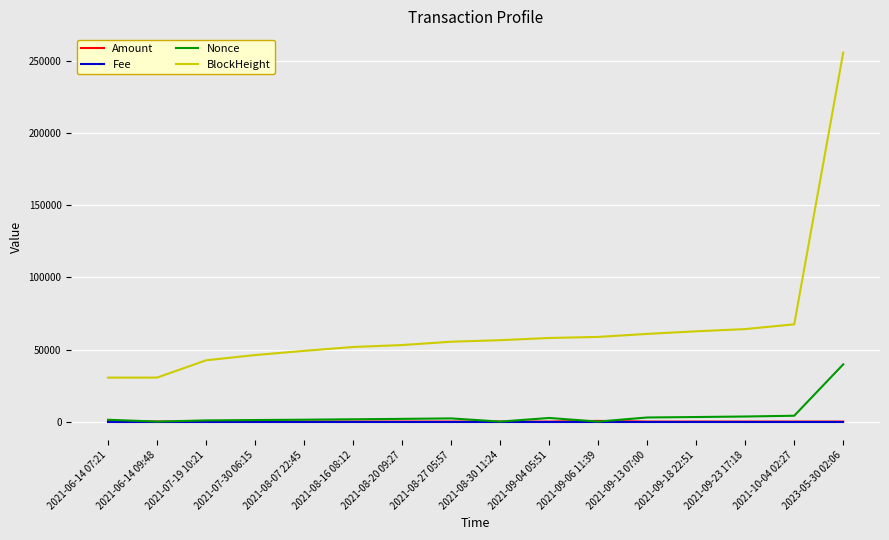

True or false: BlockHeight and Fee cross at least once.

False